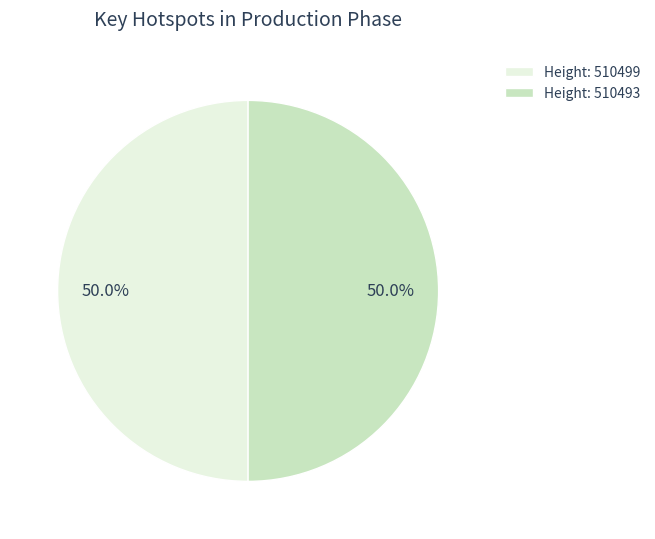

What is the total percentage of Height: 510493 and Height: 510499?

100.0%